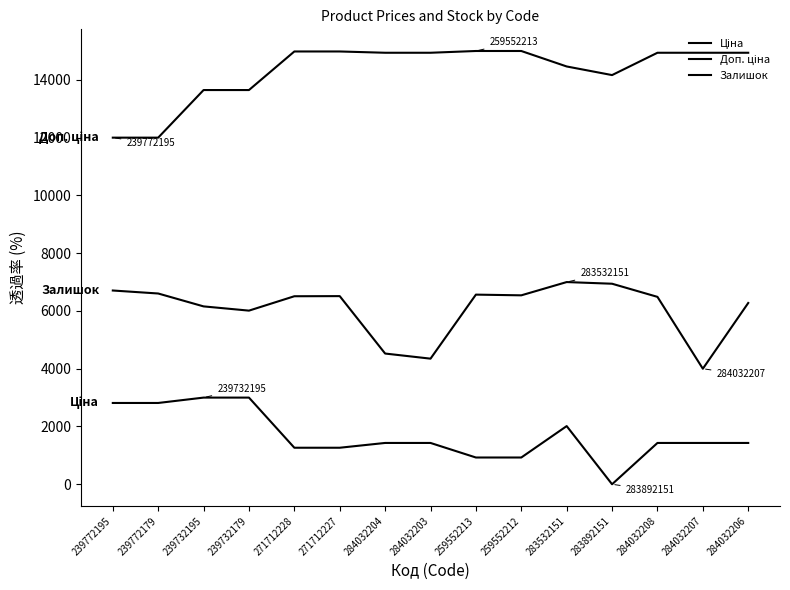

Where is Доп. ціна nearest to the value 13500?

239732195